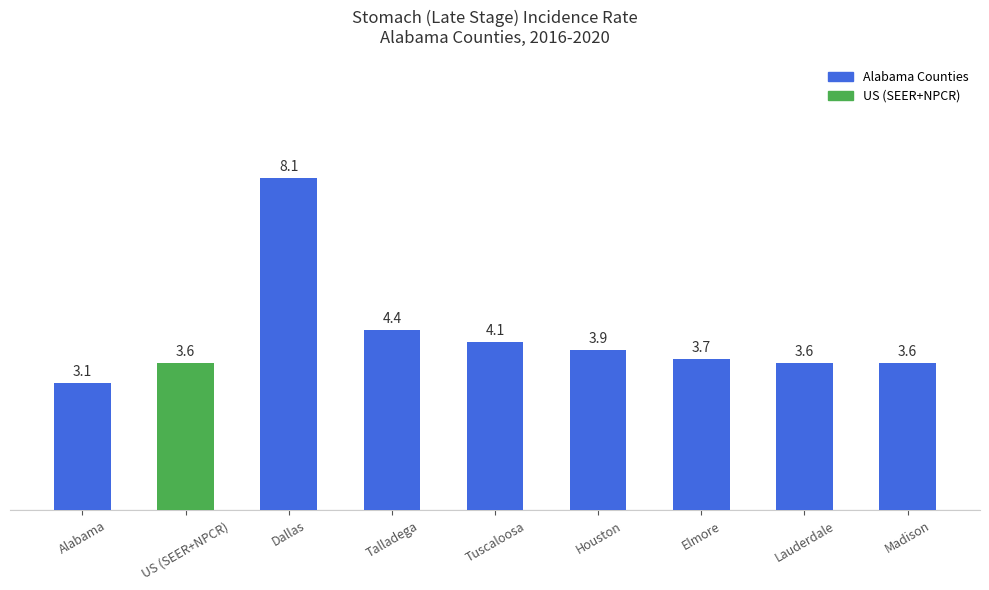

What is the difference between the maximum and second lowest values?

4.5